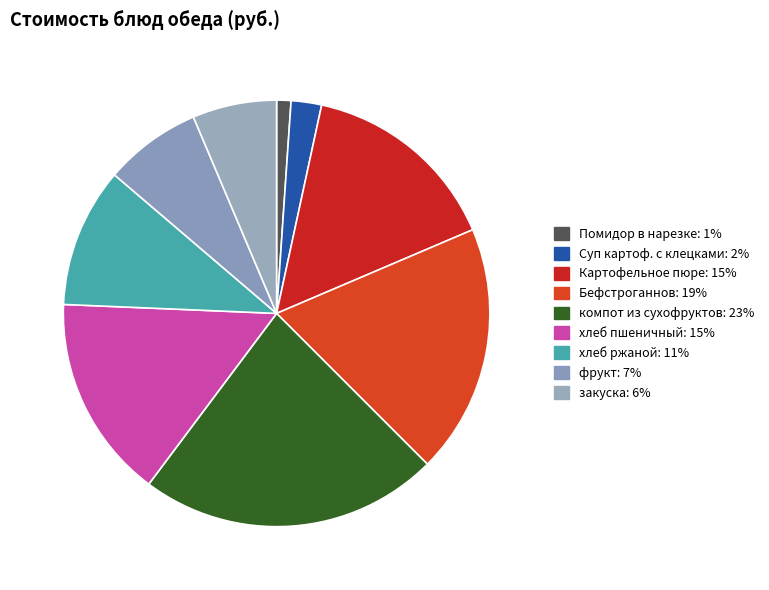

How many segments does this pie chart have?

9